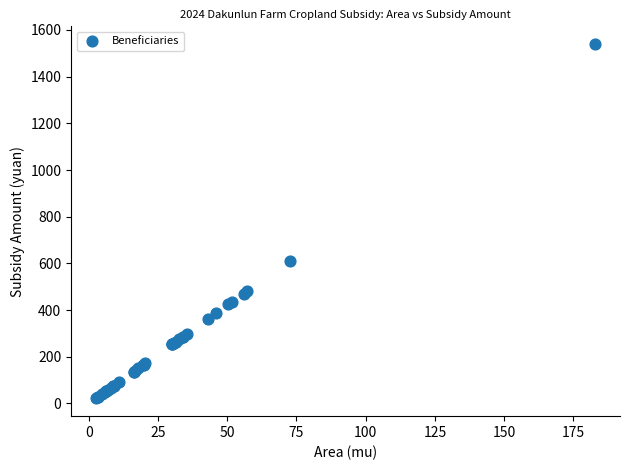

What Y value in the scatter plot is closest to 780?

611.0